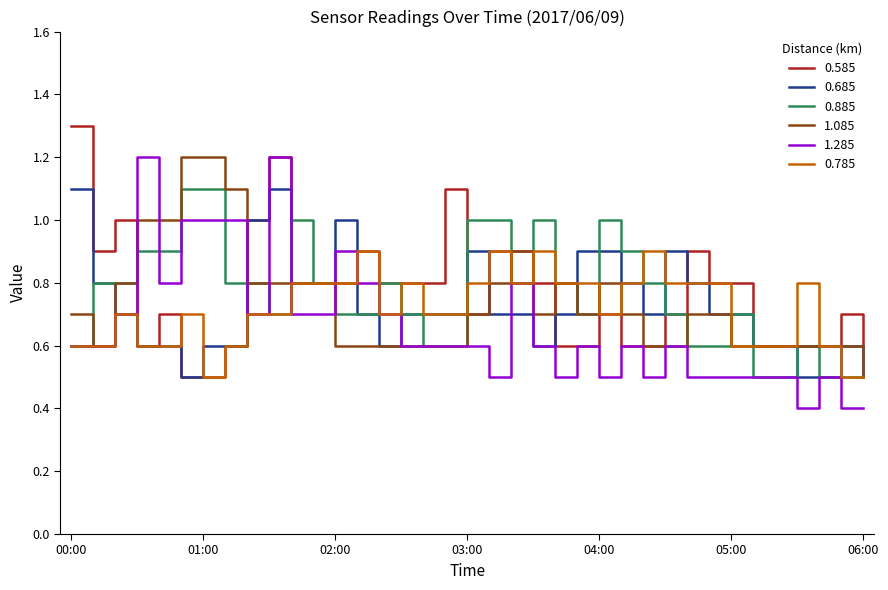

What is the maximum value for 0.585?

1.3